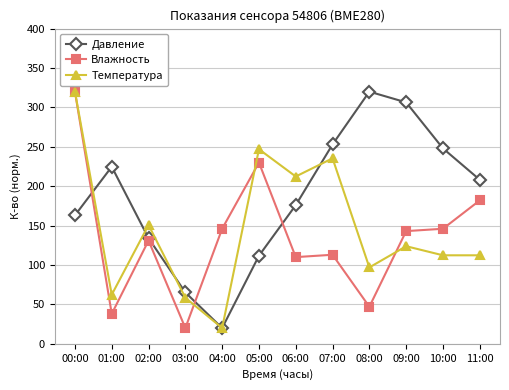

Which series has the largest total across all categories?

Давление